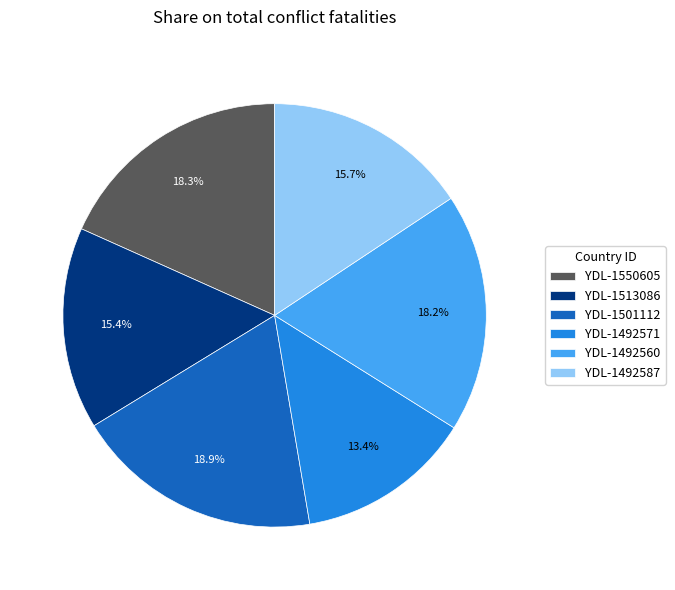

To the nearest percent, what percentage of the pie is YDL-1501112?

19%